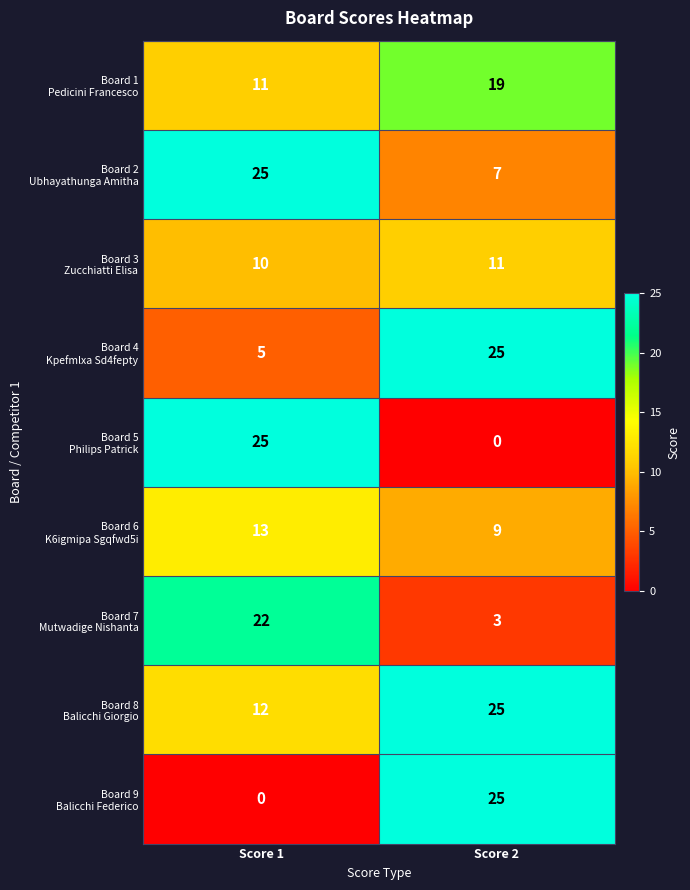

What is the total value across all series at Score 2?

124